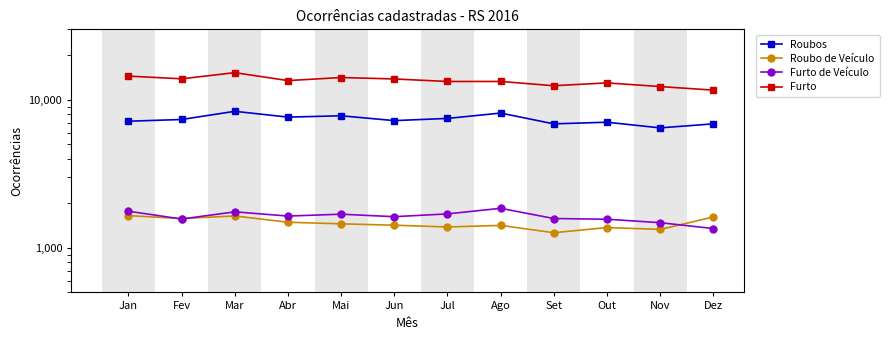

Reading left to right, list all the values displayed in this chart.

Roubos: Jan=7180	Fev=7374	Mar=8377	Abr=7653	Mai=7813	Jun=7246	Jul=7500	Ago=8149	Set=6890	Out=7069	Nov=6472	Dez=6890
Roubo de Veículo: Jan=1652	Fev=1578	Mar=1644	Abr=1490	Mai=1454	Jun=1423	Jul=1385	Ago=1419	Set=1266	Out=1372	Nov=1333	Dez=1616
Furto de Veículo: Jan=1769	Fev=1567	Mar=1752	Abr=1641	Mai=1689	Jun=1625	Jul=1697	Ago=1851	Set=1579	Out=1562	Nov=1480	Dez=1351
Furto: Jan=14485	Fev=13890	Mar=15288	Abr=13511	Mai=14173	Jun=13860	Jul=13326	Ago=13332	Set=12471	Out=13037	Nov=12310	Dez=11650